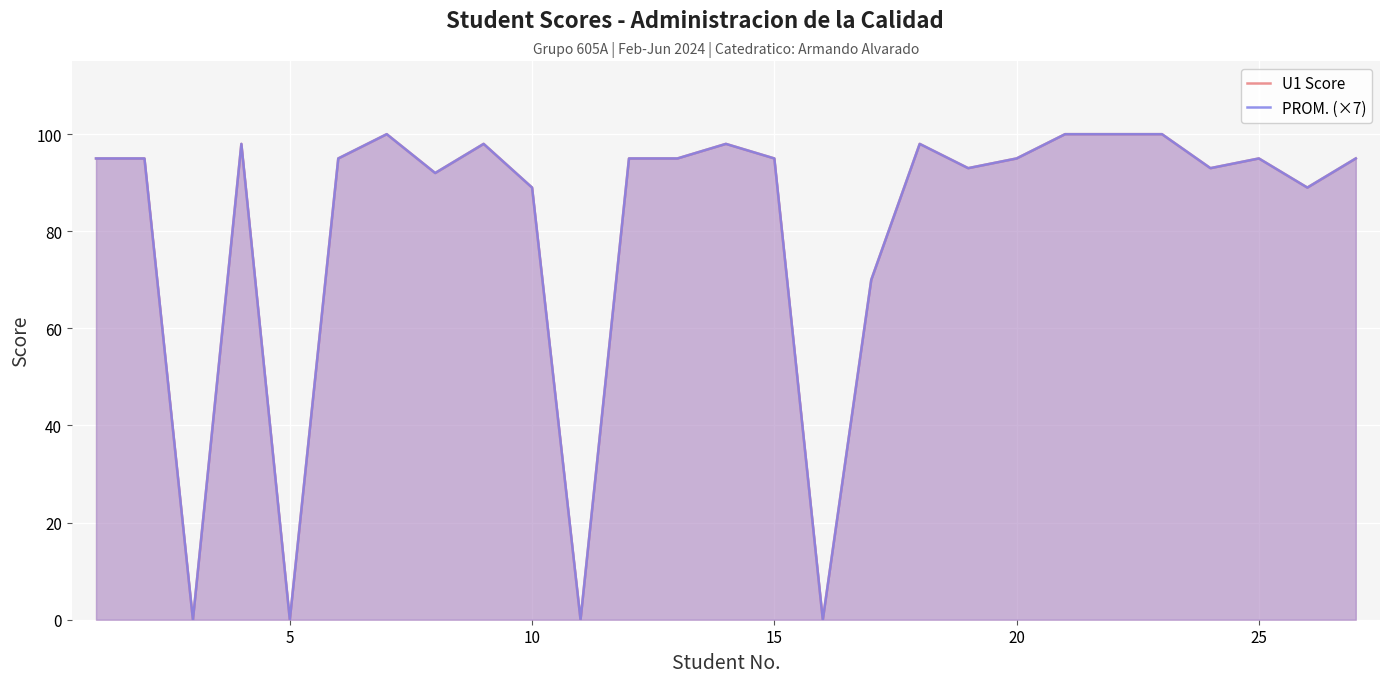

Count the number of data series in this chart.

2